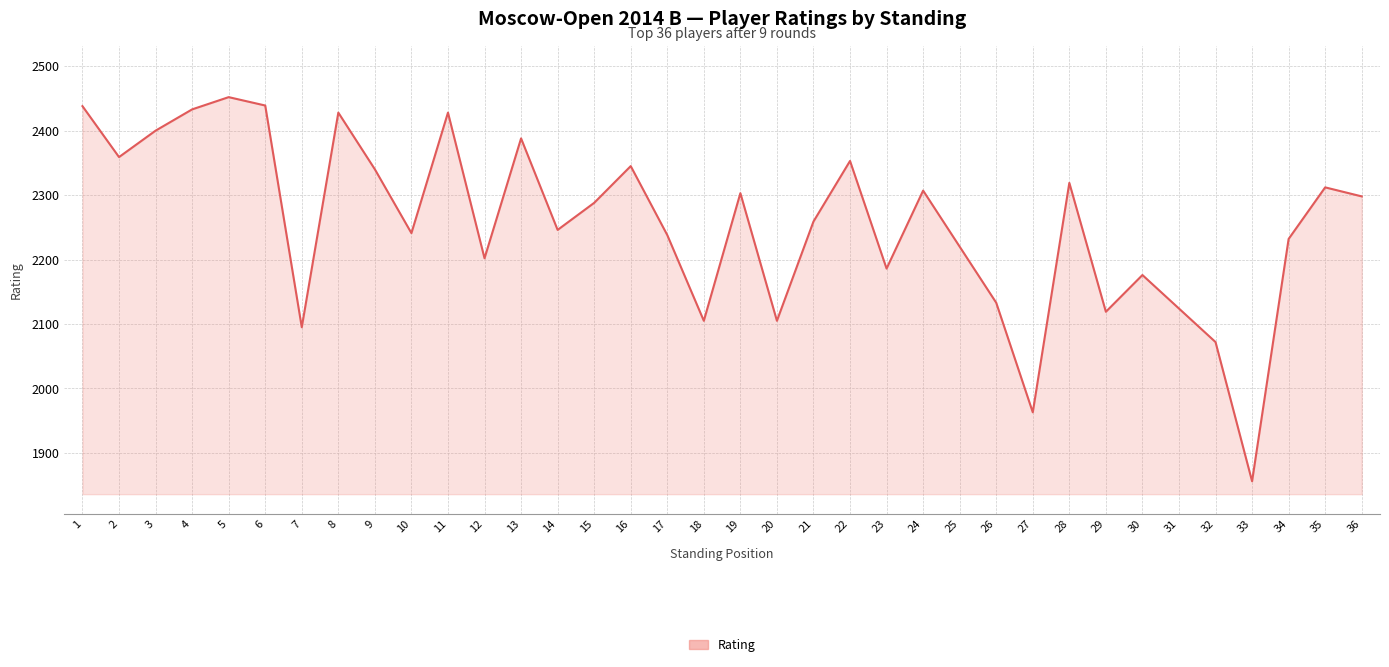

What is the change in value from 17 to 32?

-166